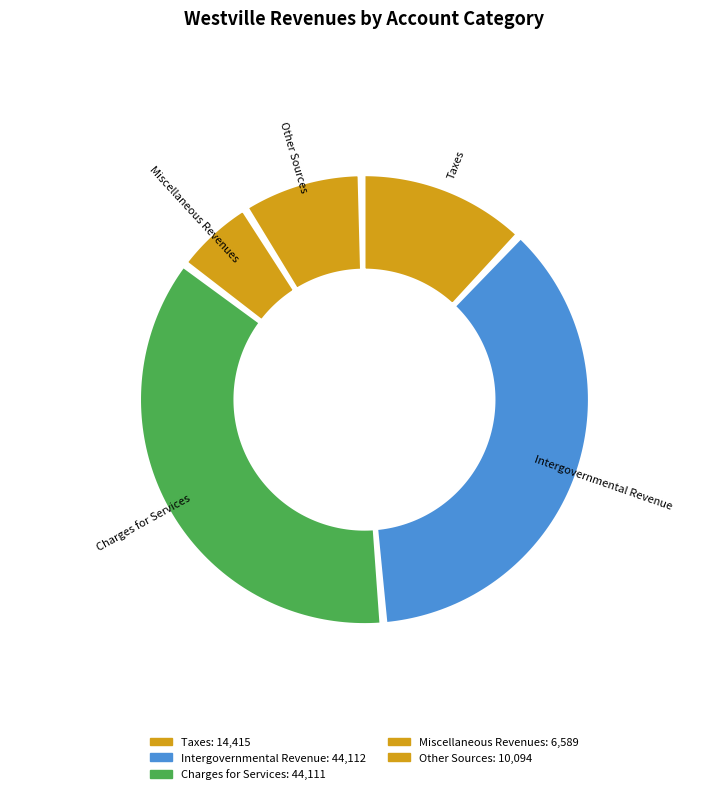

Rank the categories by value from lowest to highest.

Miscellaneous Revenues, Other Sources, Taxes, Charges for Services, Intergovernmental Revenue